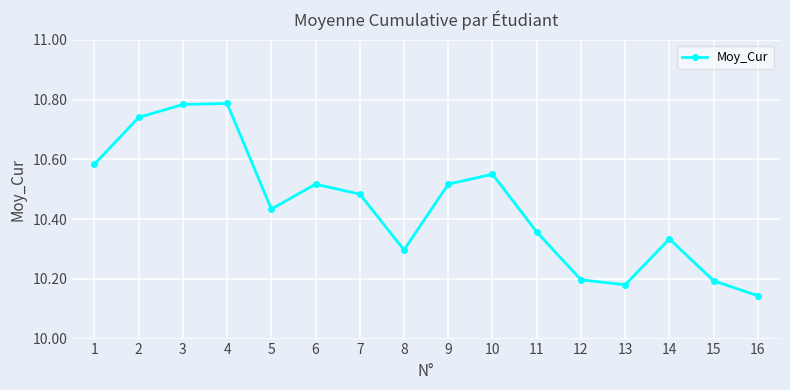

Does the chart have visible grid lines?

Yes